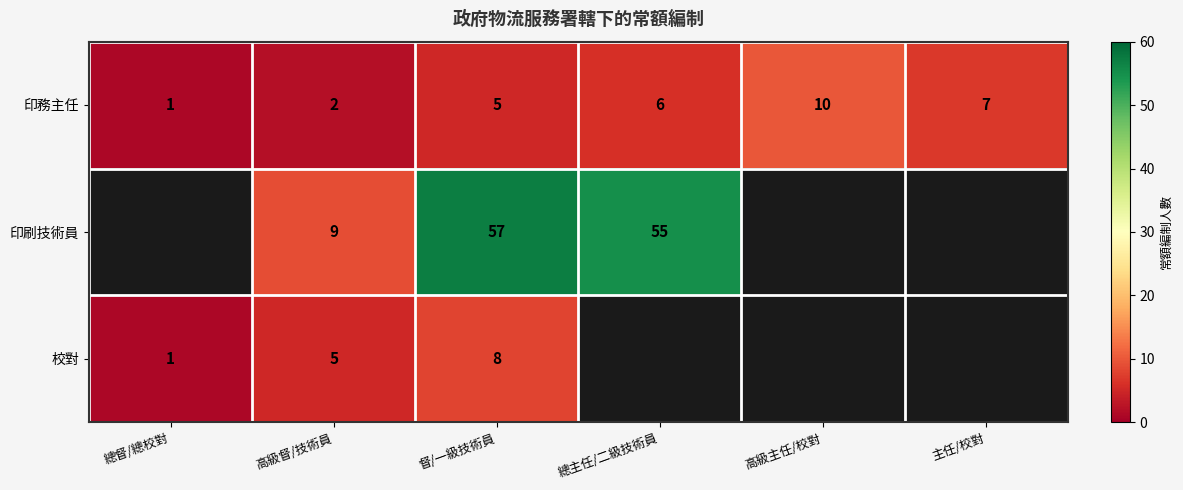

Rank the series at 高級督/技術員 from lowest to highest value.

印務主任, 校對, 印刷技術員